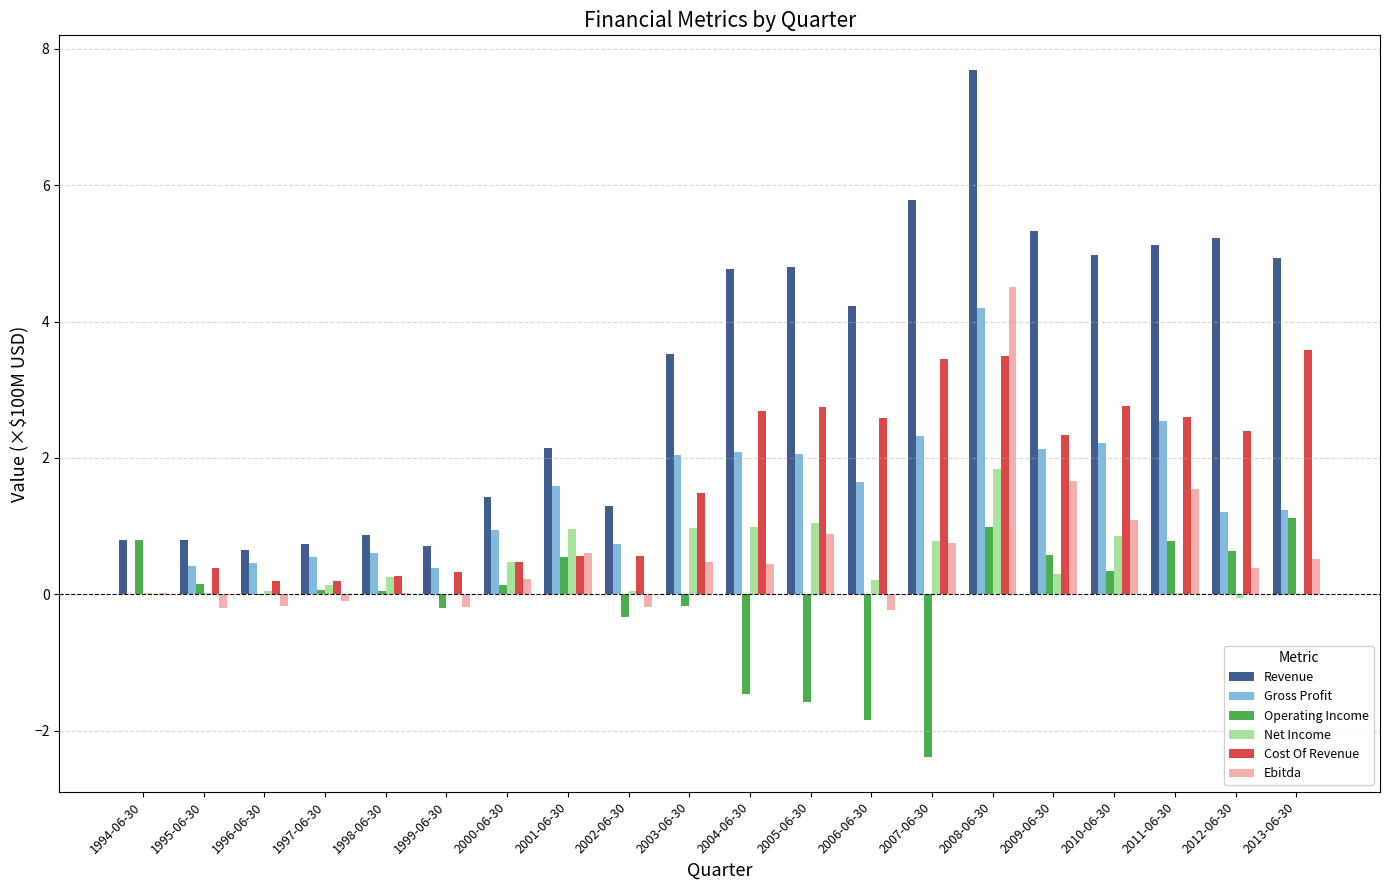

What value does the Operating Income series have at 2011-06-30?

0.8